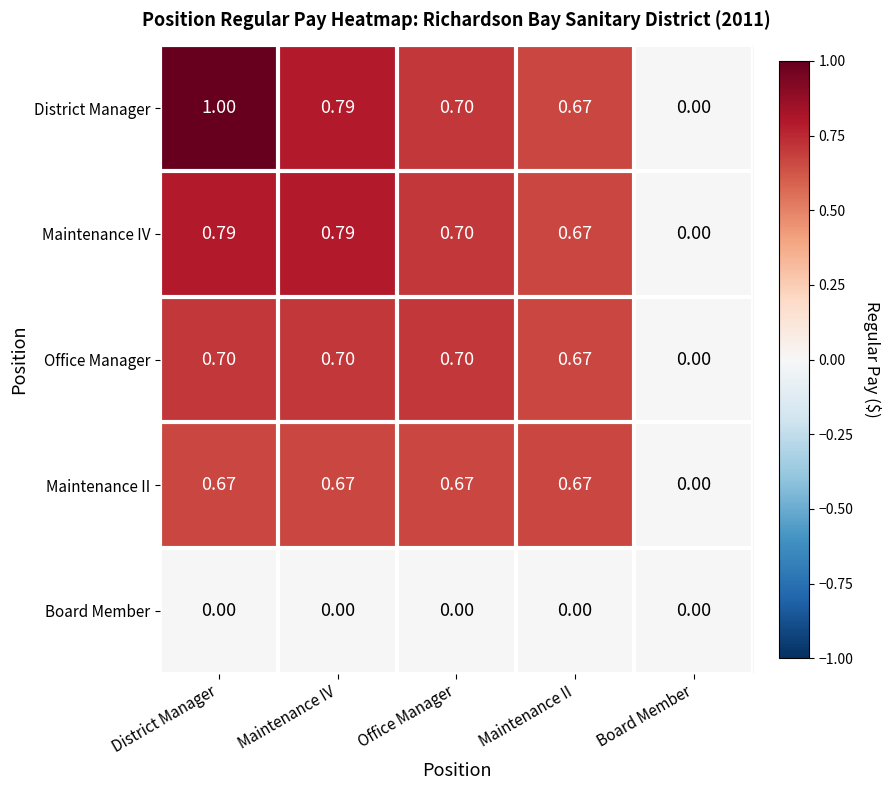

What is the total value across all series at District Manager?

3.2